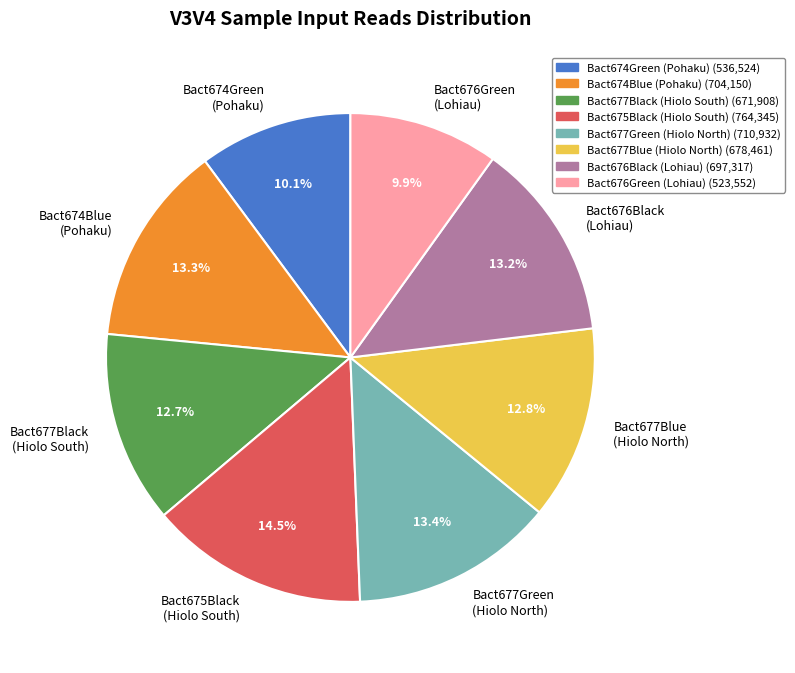

Is there a majority slice in this chart?

No